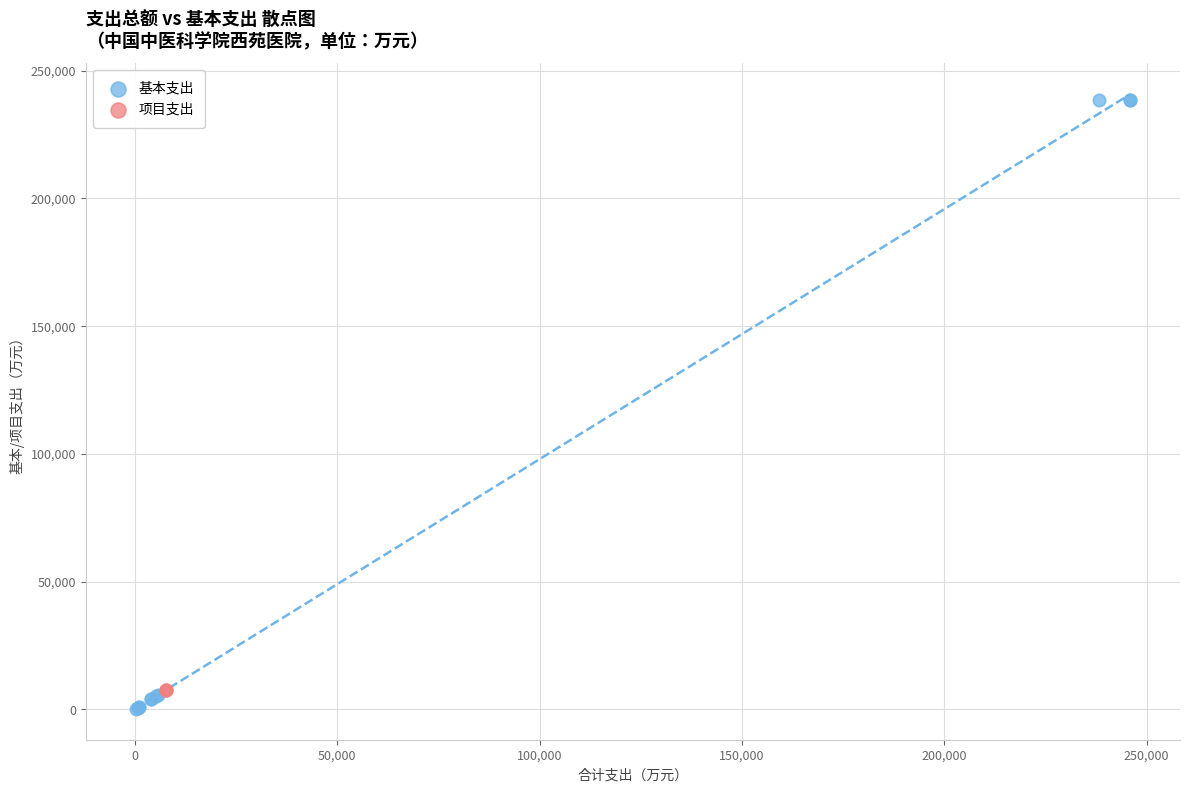

Which series contains the highest Y value?

基本支出